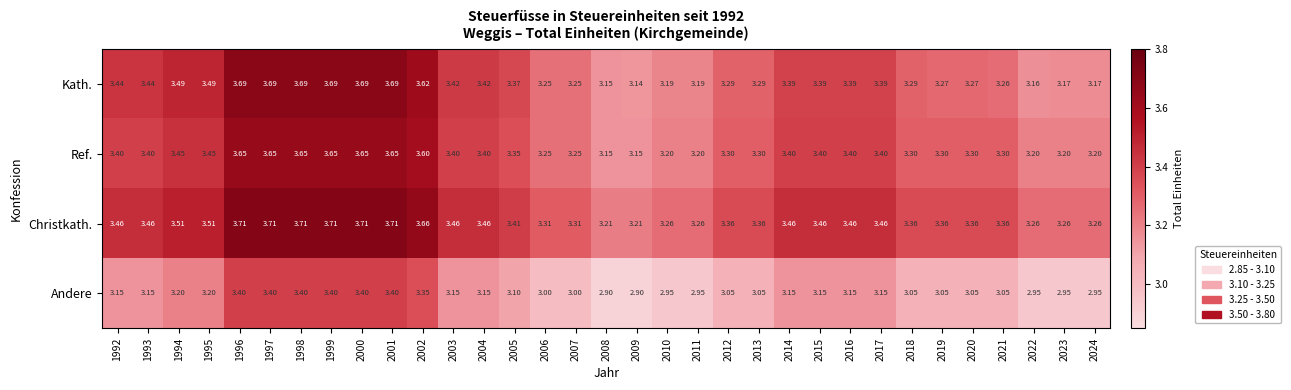

Rank the series by their maximum value, from lowest to highest.

Andere, Ref., Kath., Christkath.